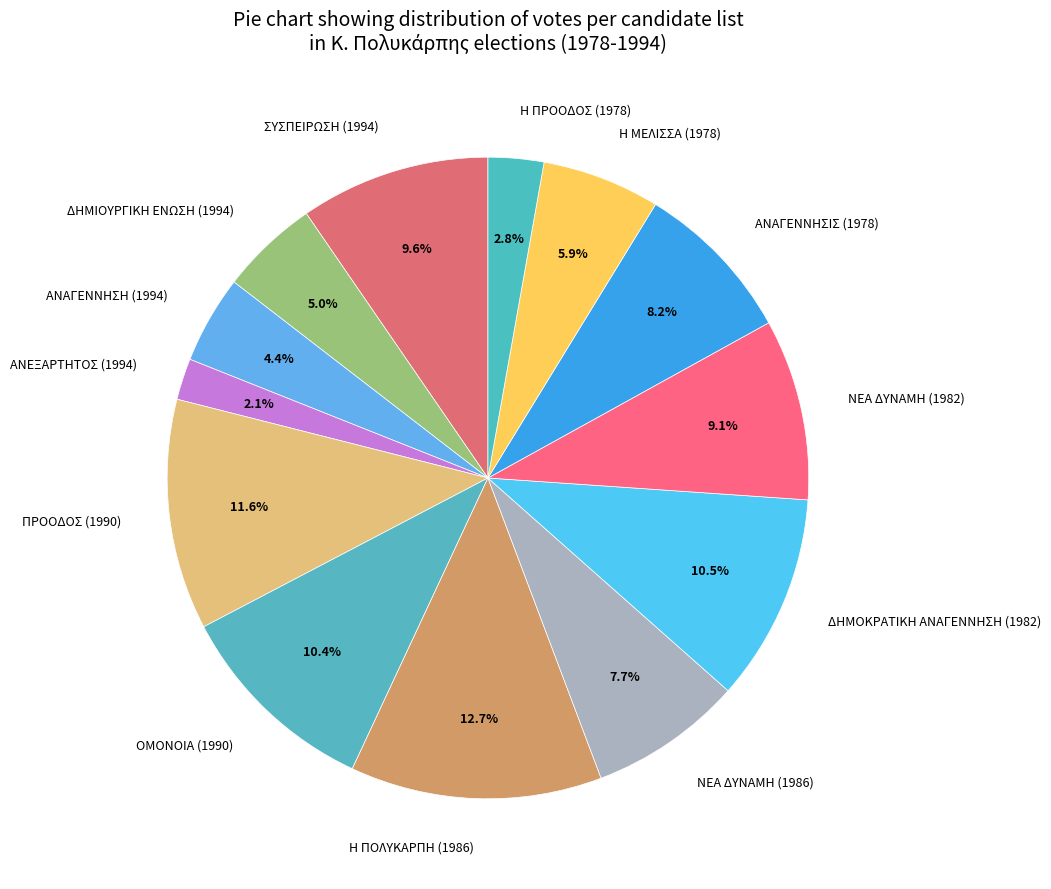

To the nearest percent, what is the difference between the ΑΝΕΞΑΡΤΗΤΟΣ (1994) and ΝΕΑ ΔΥΝΑΜΗ (1986) slice percentages?

6%